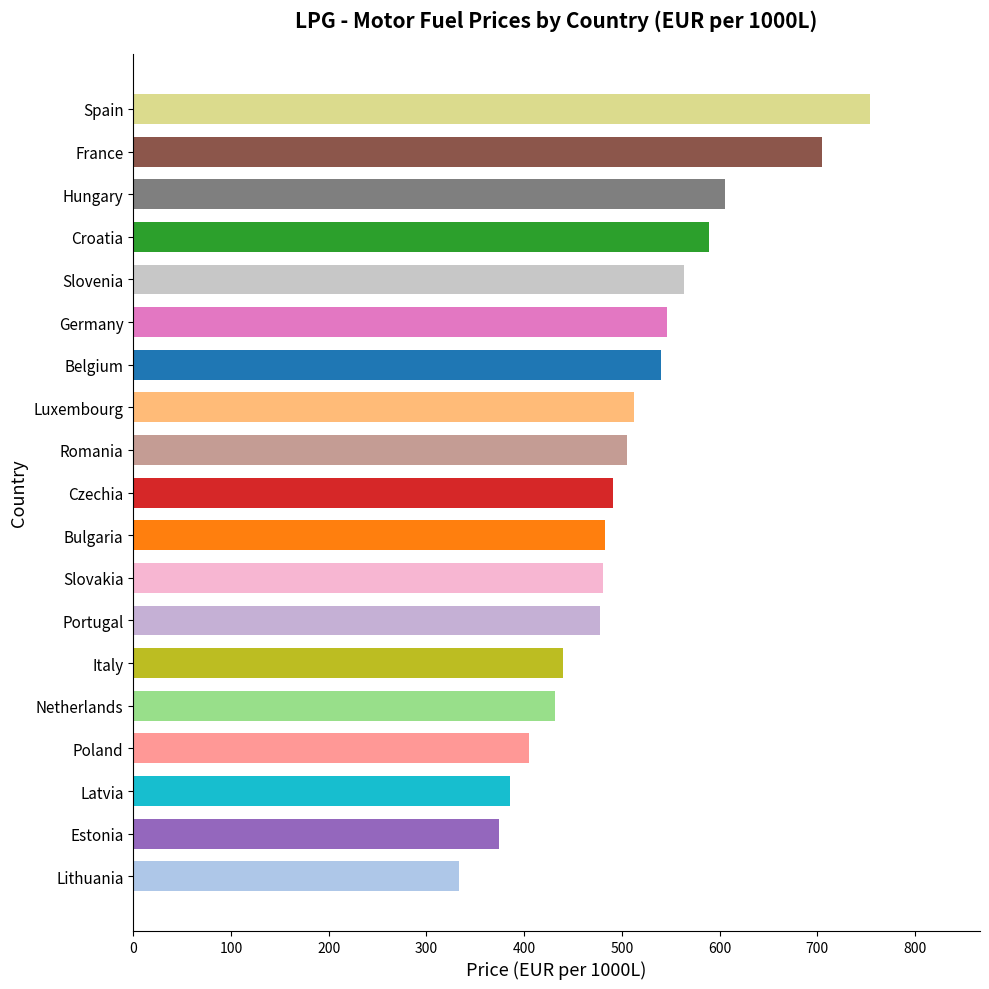

How many values are below 491?

9